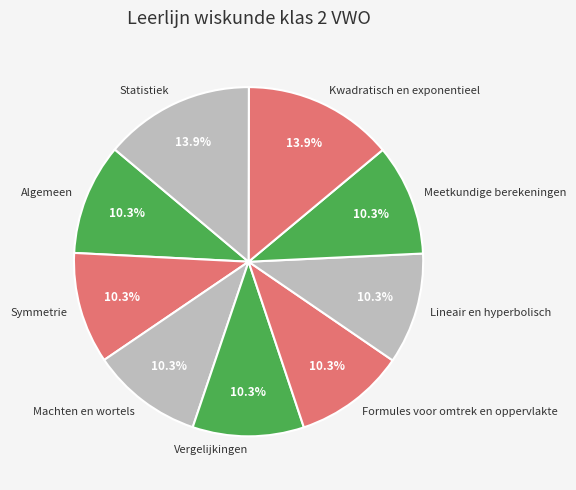

Combined, what portion of the pie is Lineair en hyperbolisch and Vergelijkingen?

20.6%